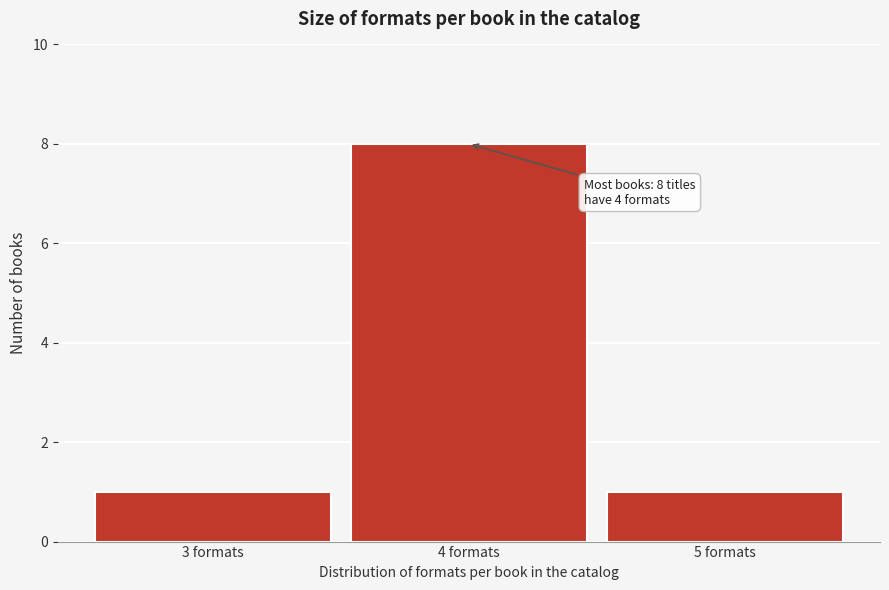

Over which range of the x-axis is the bar tallest?

3.5 to 4.5